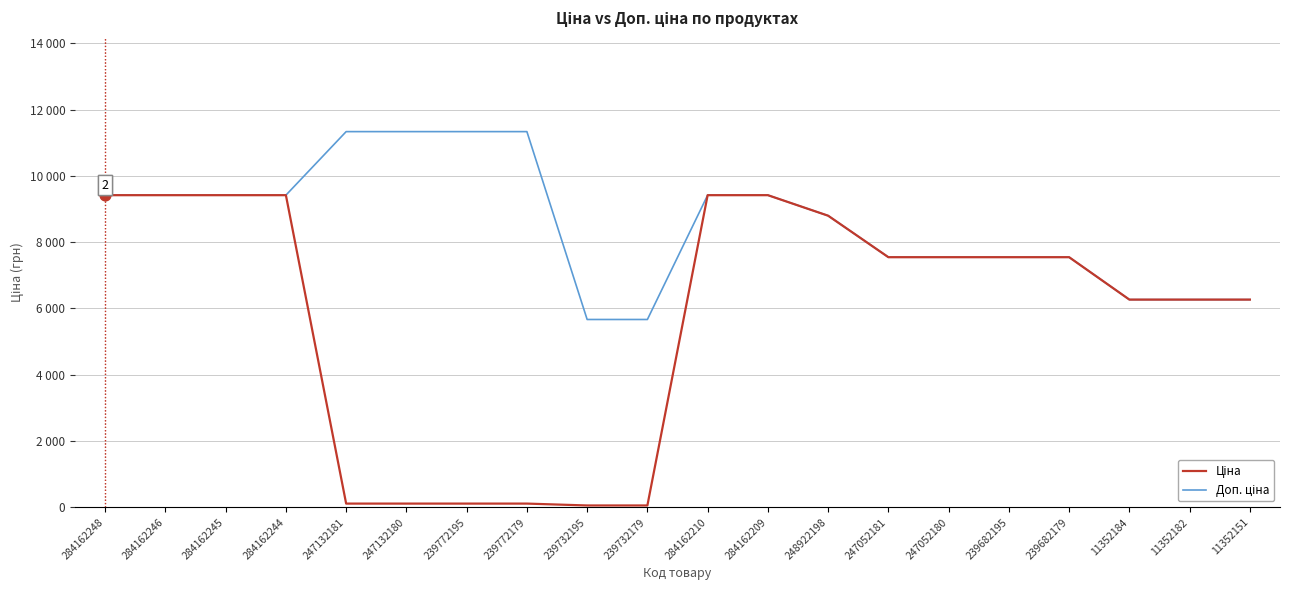

At how many categories does at least one series exceed 9691?

4